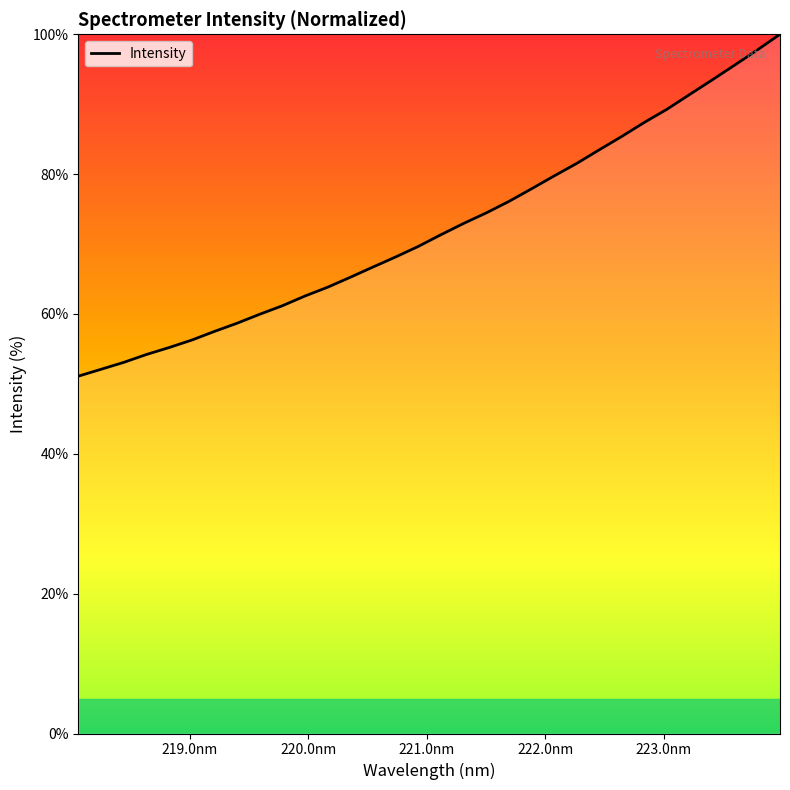

What is the smallest value displayed?

51.1